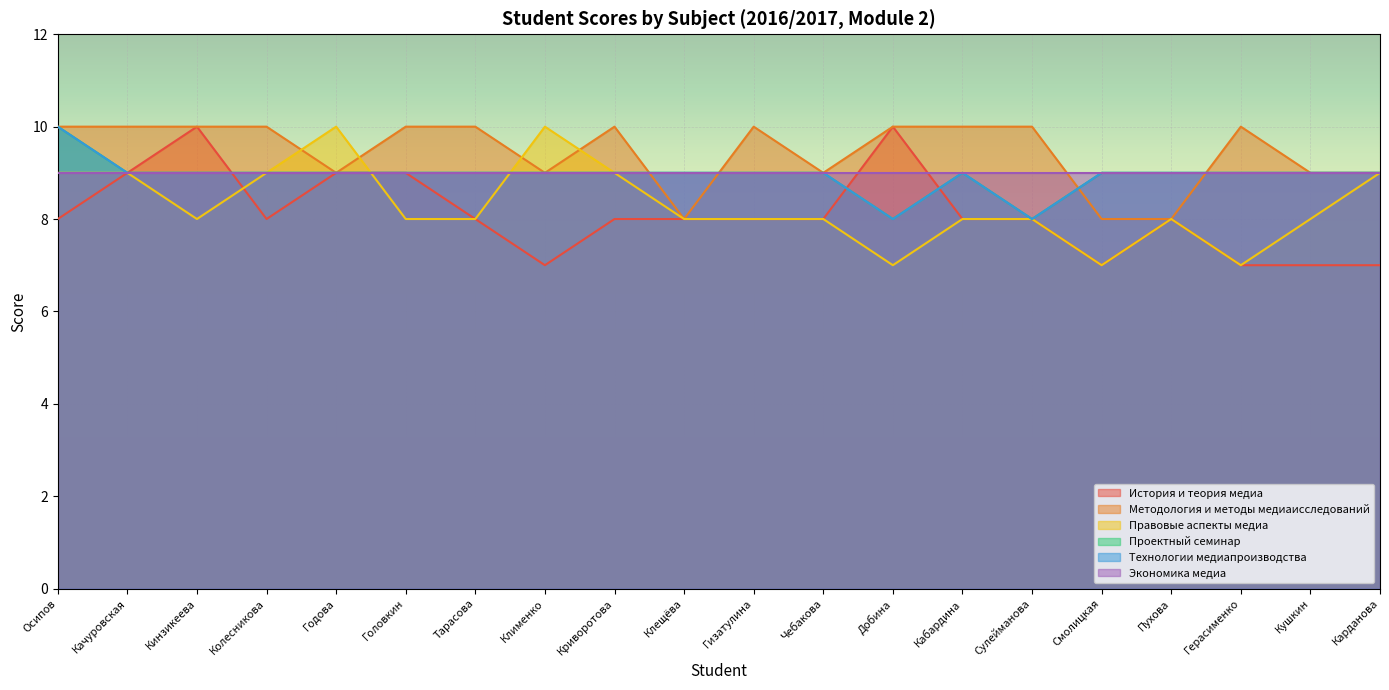

Where is Правовые аспекты медиа nearest to the value 8?

Кинзикеева